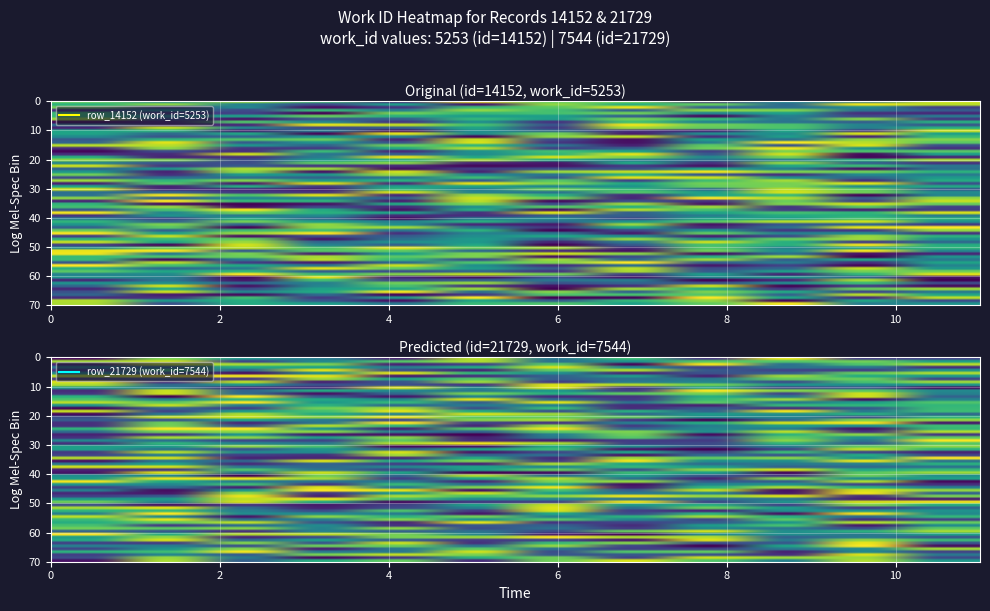

Which series has the largest range (max minus min)?

row_14152